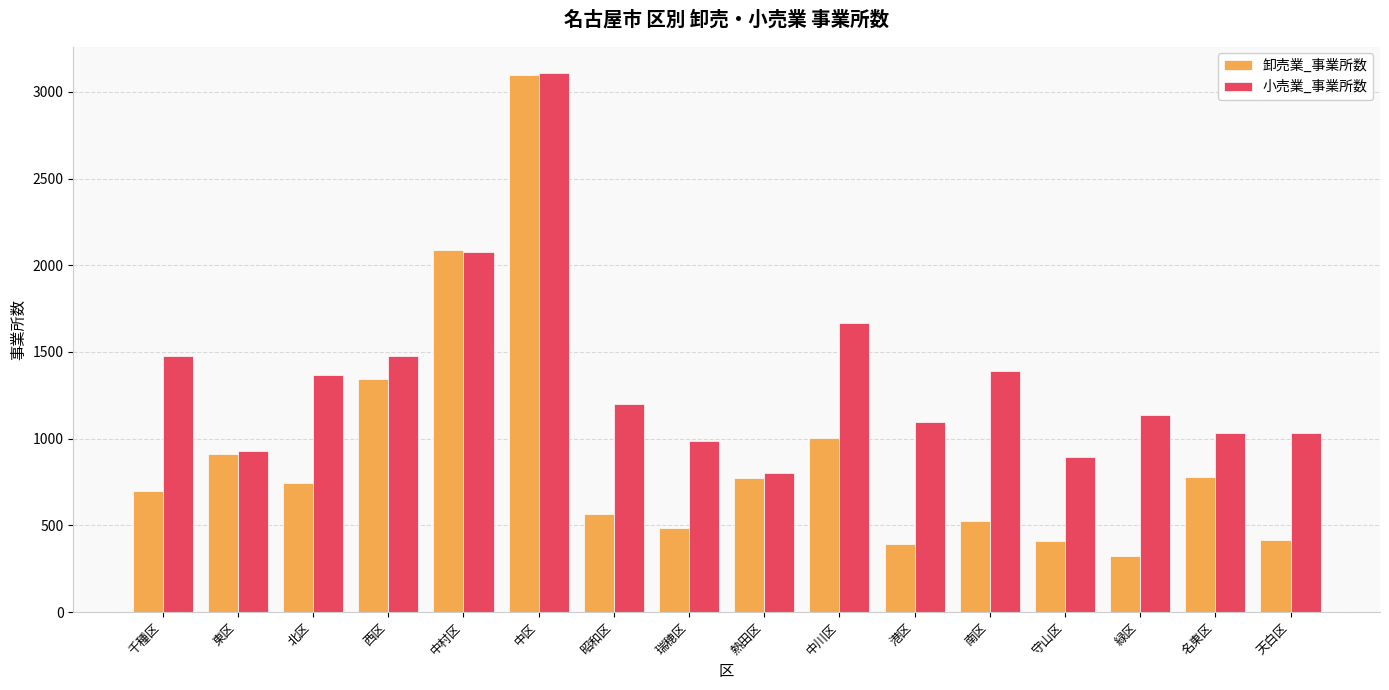

Count the number of categories in the chart.

16